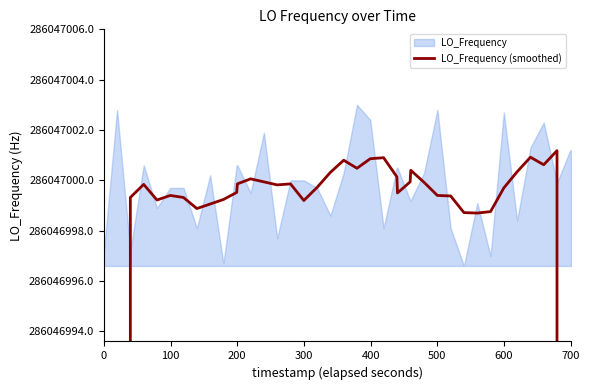

What position from the left is 500?

29